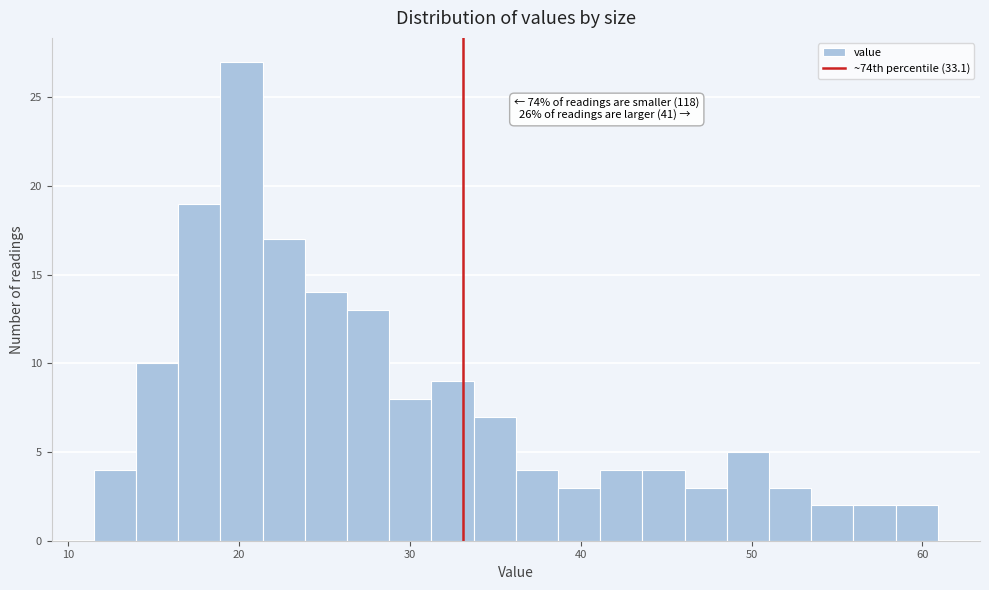

Read against the x-axis, roughly where is the centre of the tallest bar?

20